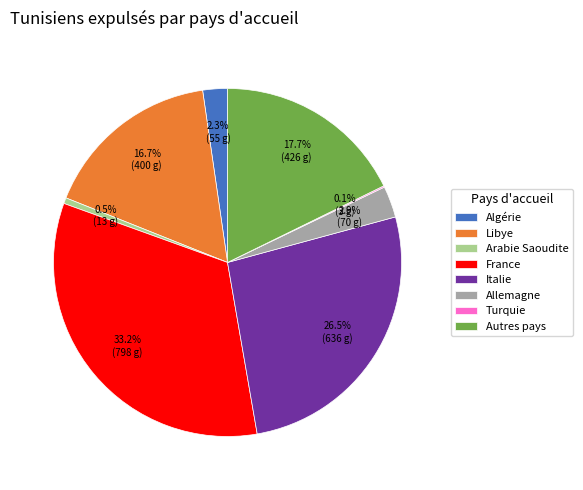

To the nearest percent, what is the difference between the largest and smallest slice percentages?

33%